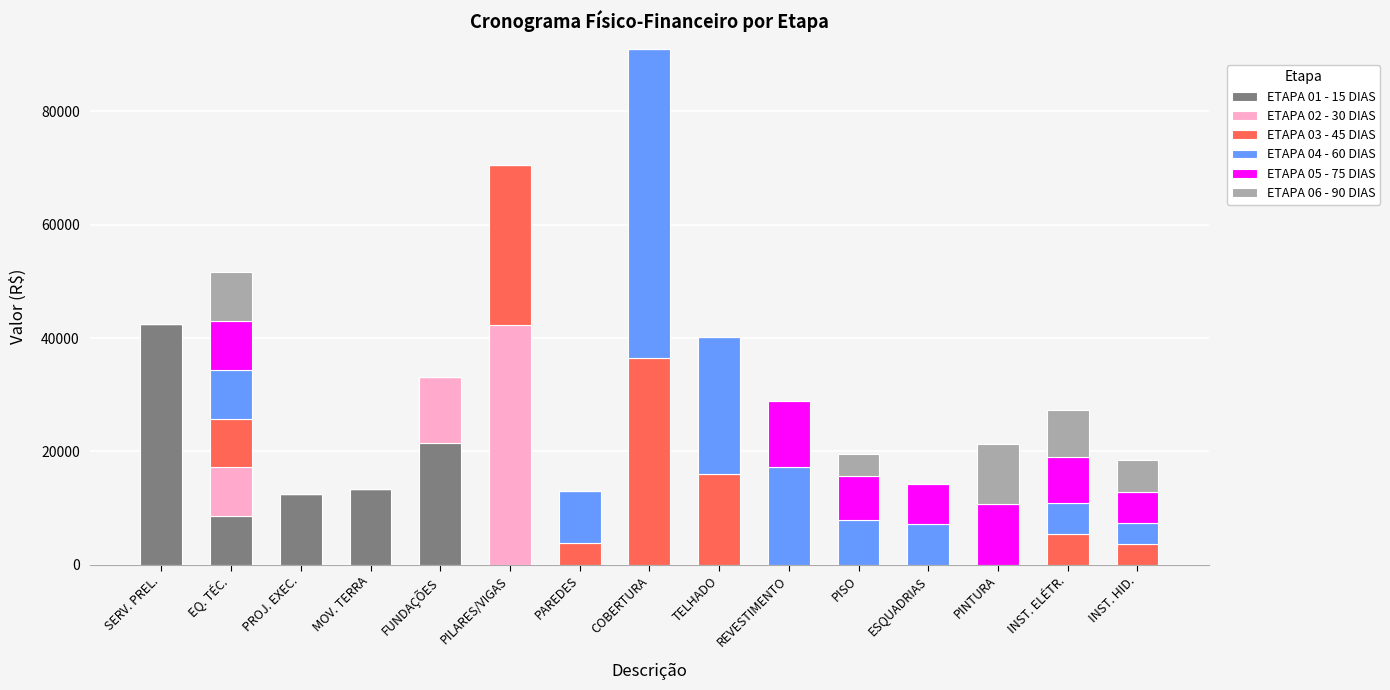

At which label does ETAPA 01 - 15 DIAS reach its peak?

SERV. PREL.